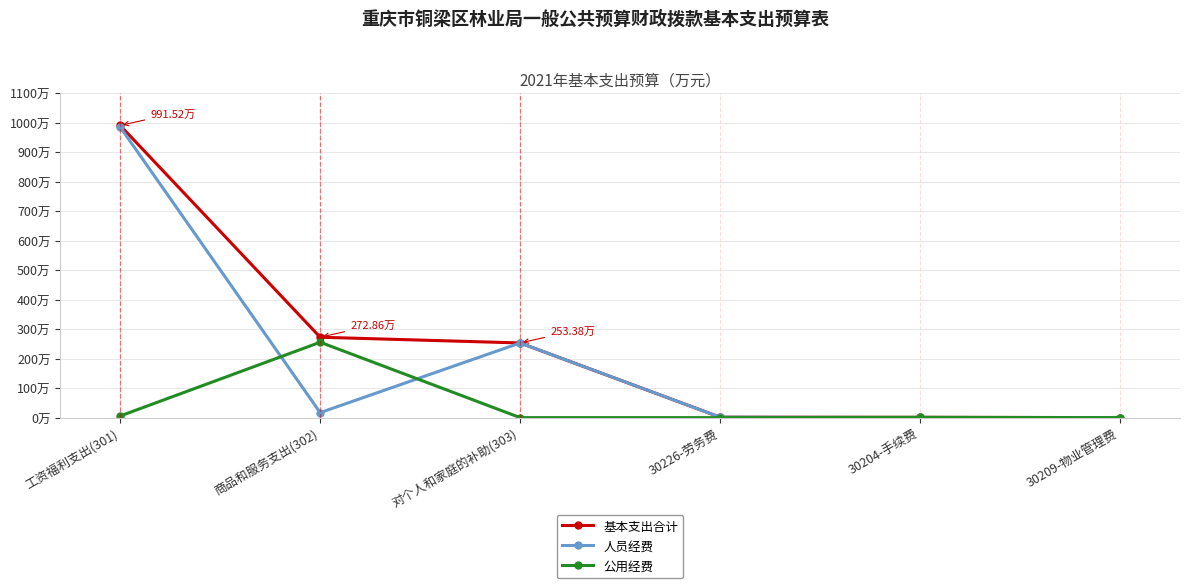

What is the label of the 2nd point from the right?

30204-手续费